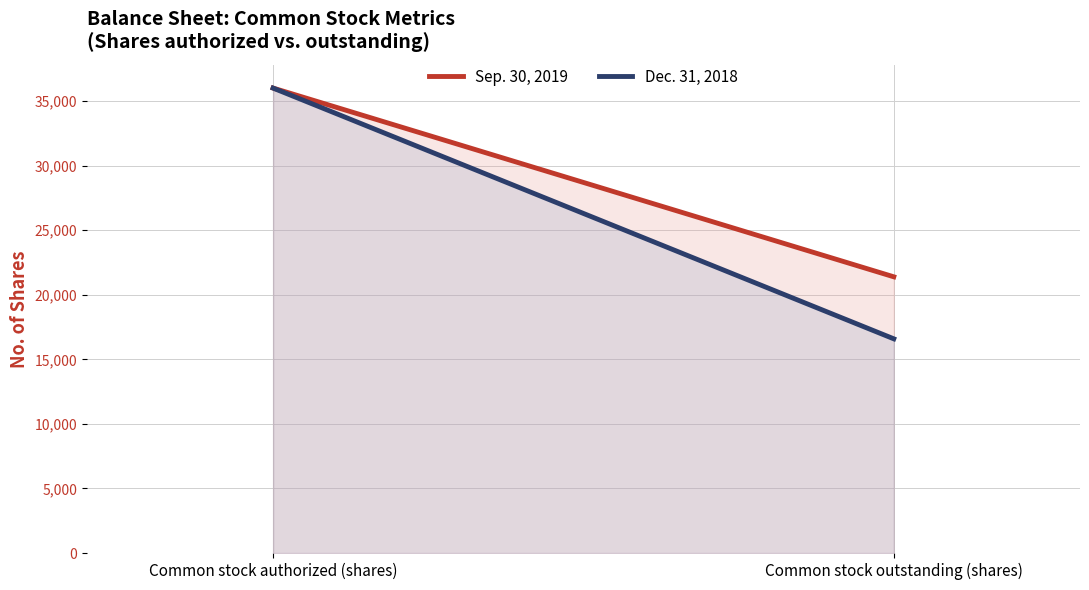

Between Common stock authorized (shares) and Common stock outstanding (shares), which series saw the biggest shift?

Dec. 31, 2018